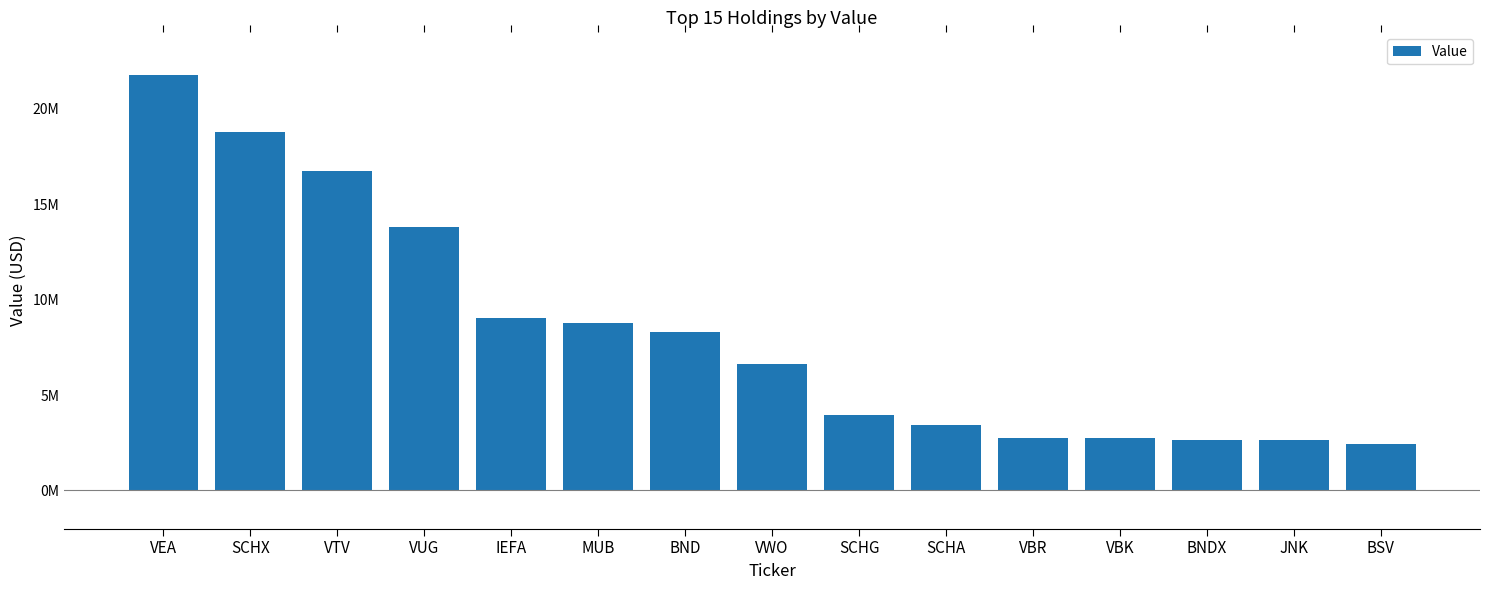

Are the bars horizontal?

No